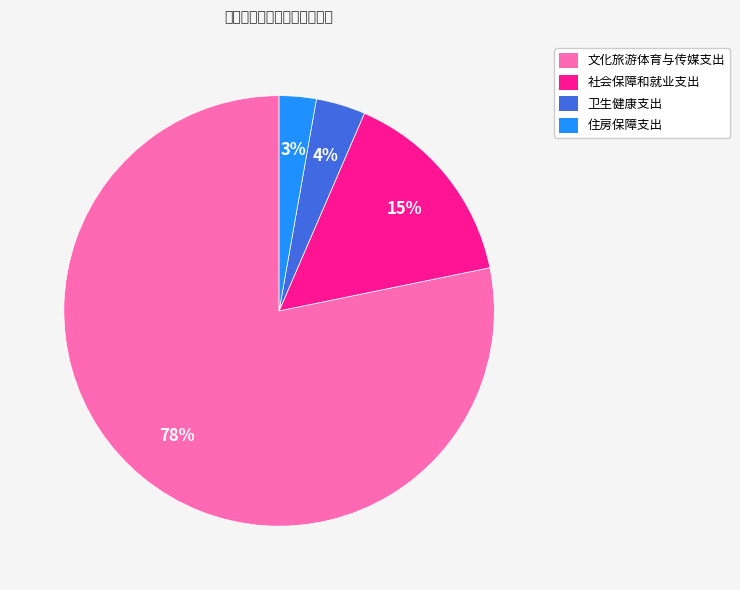

Rank the categories by value from highest to lowest.

文化旅游体育与传媒支出, 社会保障和就业支出, 卫生健康支出, 住房保障支出